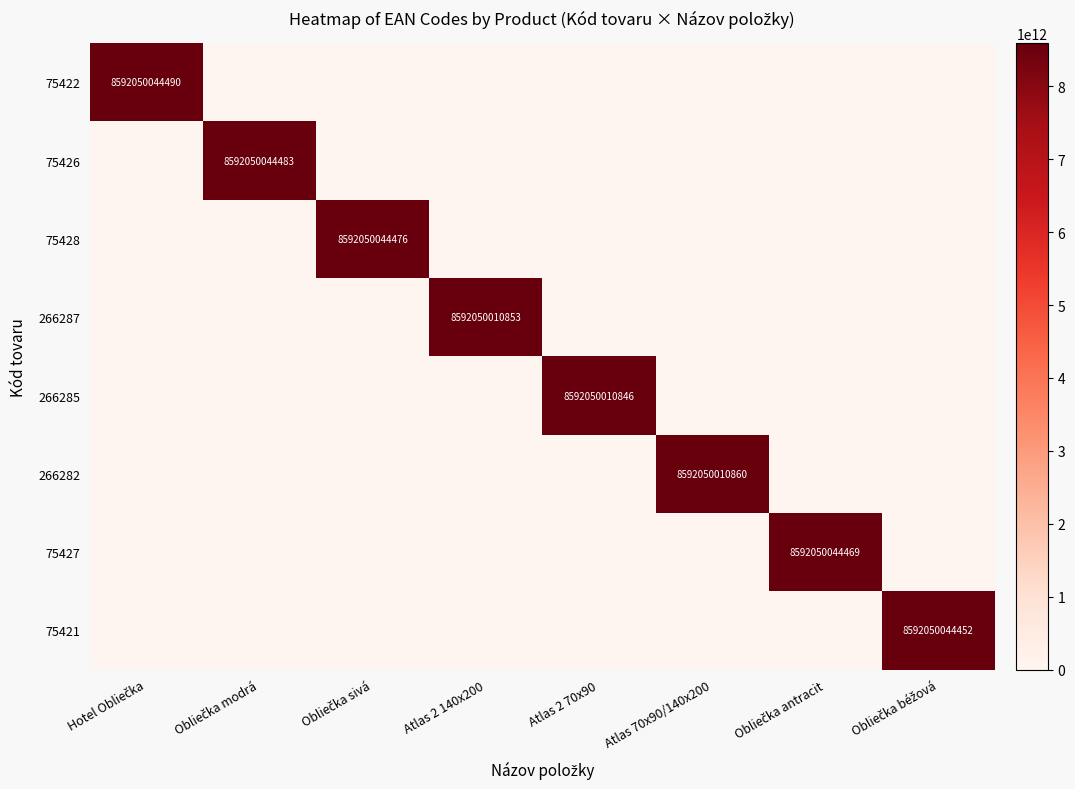

Where is 266287 nearest to the value 4296025005426?

Hotel Obliečka